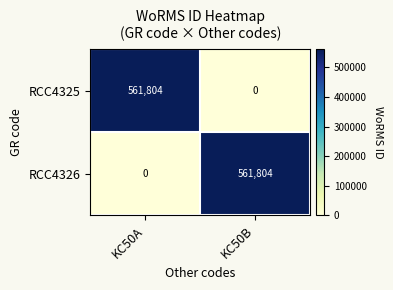

What is the difference between the RCC4326 values at KC50A and KC50B?

561804